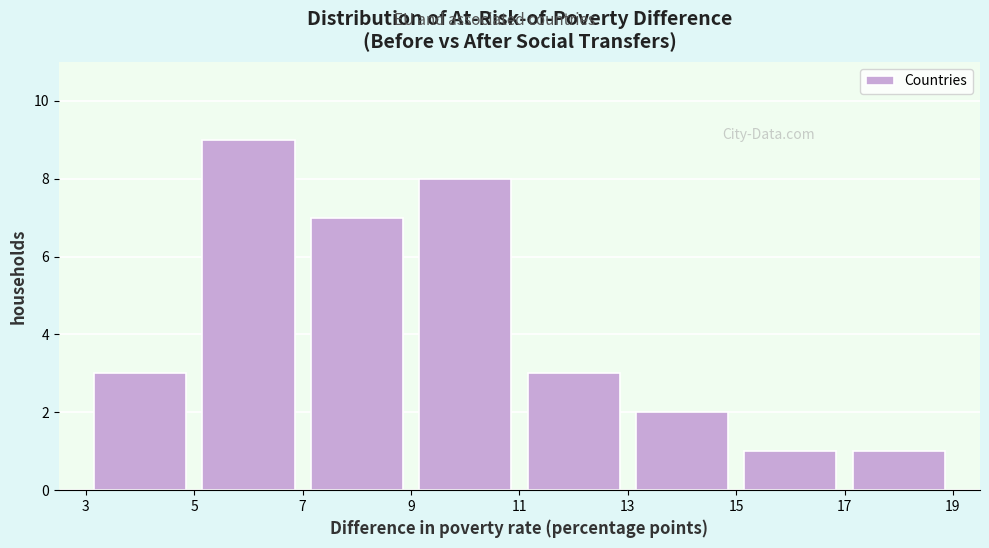

Reading left to right, list every bar in this chart as the range it spans on the x-axis followed by its height. The values are not printed on the chart, so give them approximately, as read against the axis.

3 to 5: 3
5 to 7: 9
7 to 9: 7
9 to 11: 8
11 to 13: 3
13 to 15: 2
15 to 17: 1
17 to 19: 1